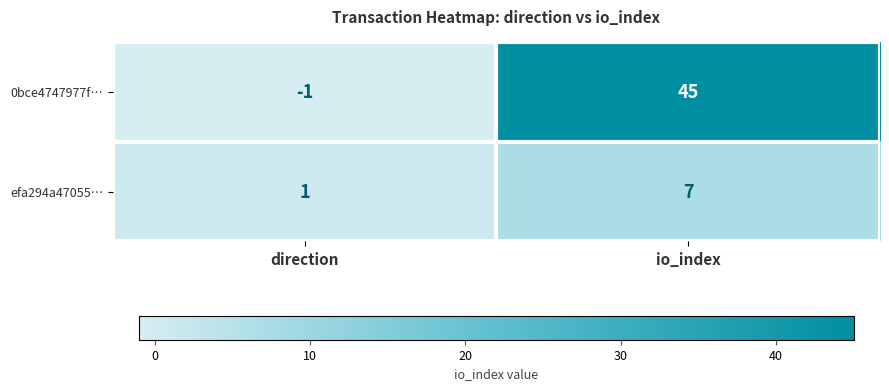

How many values in the efa294a47055… series are below 7?

1